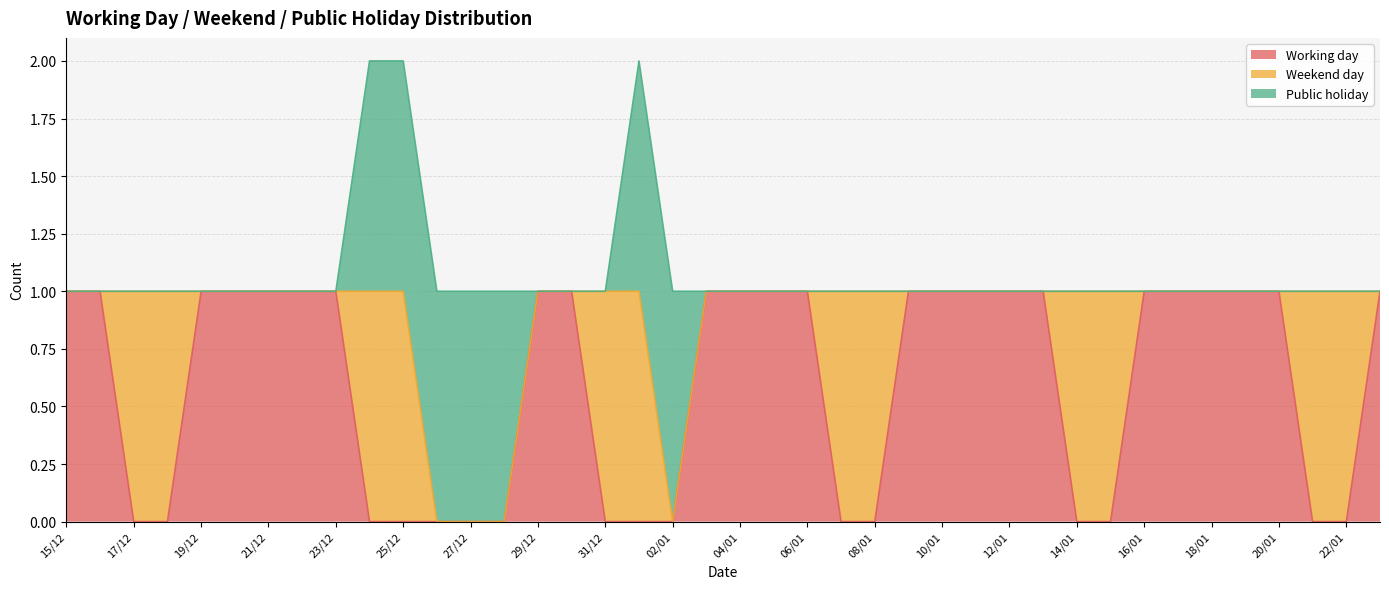

At which label does Public holiday reach its peak?

24/12